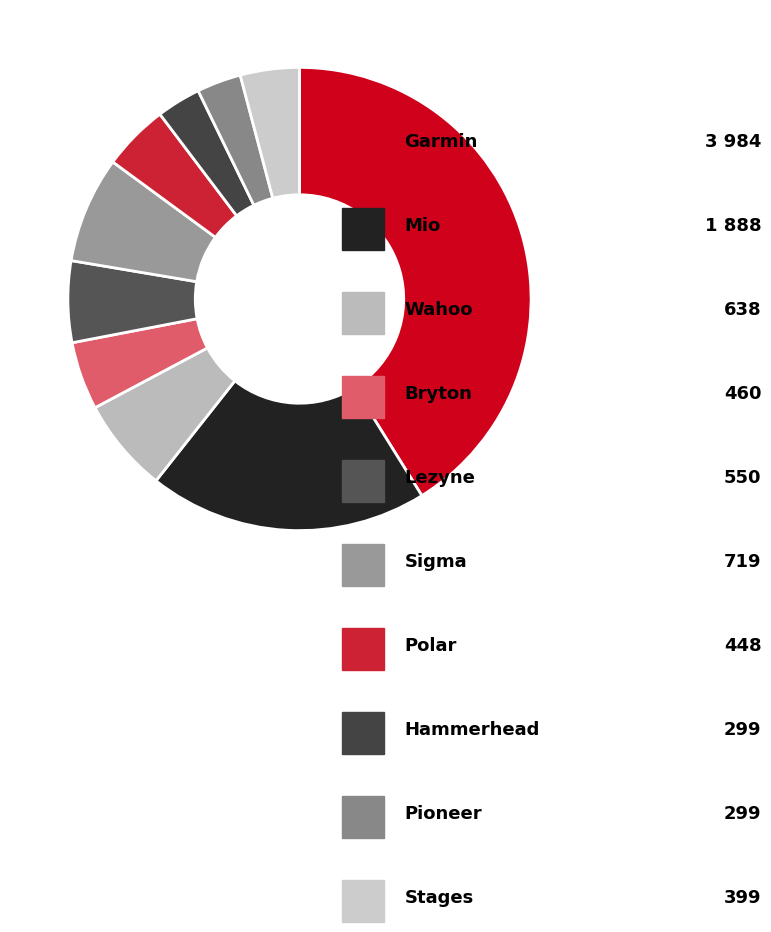

Count the number of slices in the pie.

10